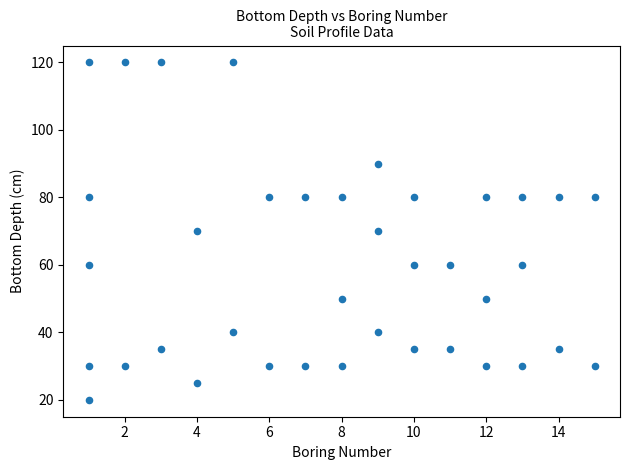

What is the range of Y values (max minus min)?

100